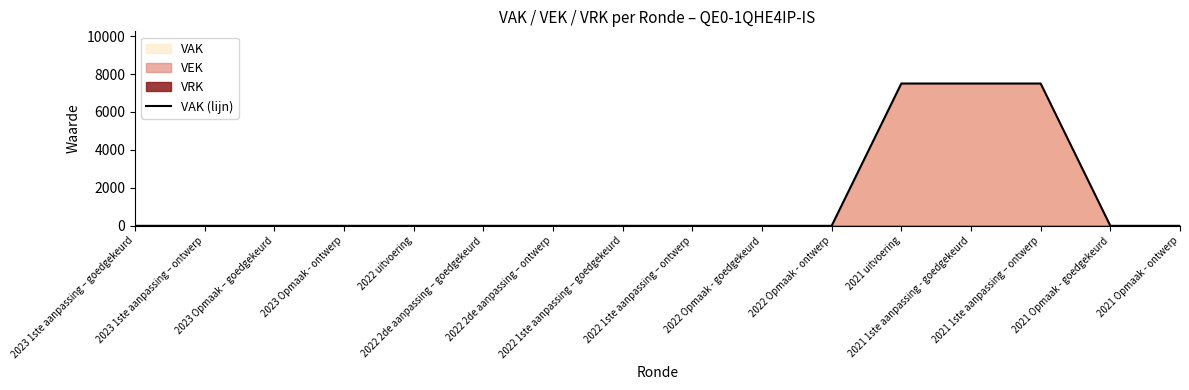

At which label is the value closest to 3750?

2023 1ste aanpassing – goedgekeurd